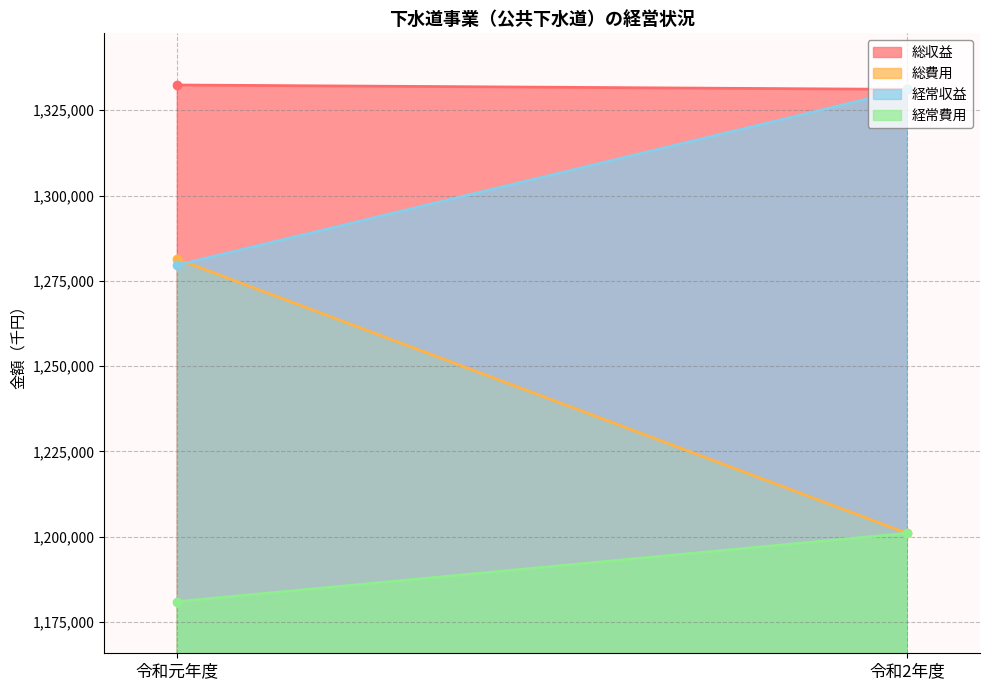

Reading right to left, extract all data points from this chart.

総収益: 1331105	1332393
総費用: 1201030	1281385
経常収益: 1331105	1279611
経常費用: 1201029	1180973